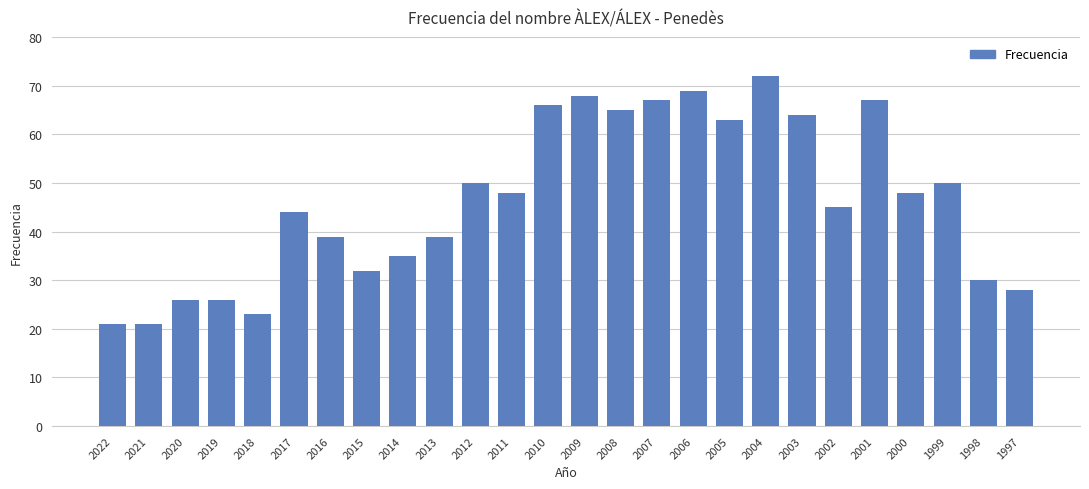

The value at 2019 is 40. True or false?

False